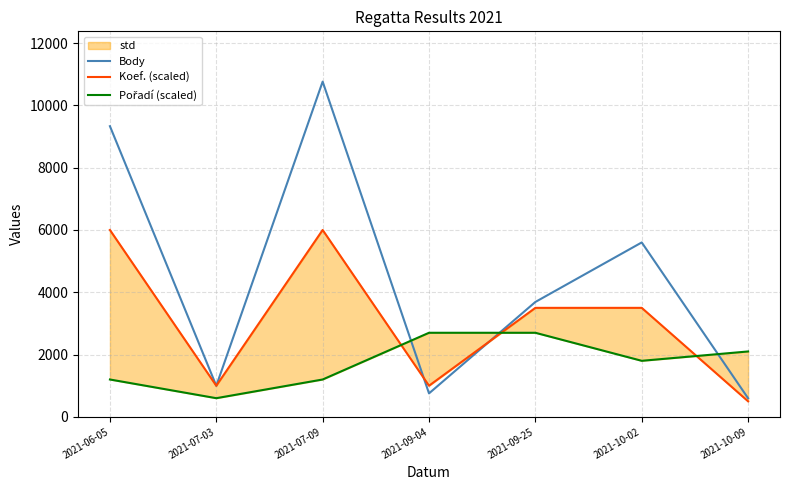

Reading left to right, extract all data points from this chart.

Body: 2021-06-05=9332	2021-07-03=998	2021-07-09=10763	2021-09-04=754	2021-09-25=3689	2021-10-02=5600	2021-10-09=598
Koef. (scaled): 2021-06-05=6000	2021-07-03=1000	2021-07-09=6000	2021-09-04=1000	2021-09-25=3500	2021-10-02=3500	2021-10-09=500
Pořadí (scaled): 2021-06-05=1200	2021-07-03=600	2021-07-09=1200	2021-09-04=2700	2021-09-25=2700	2021-10-02=1800	2021-10-09=2100